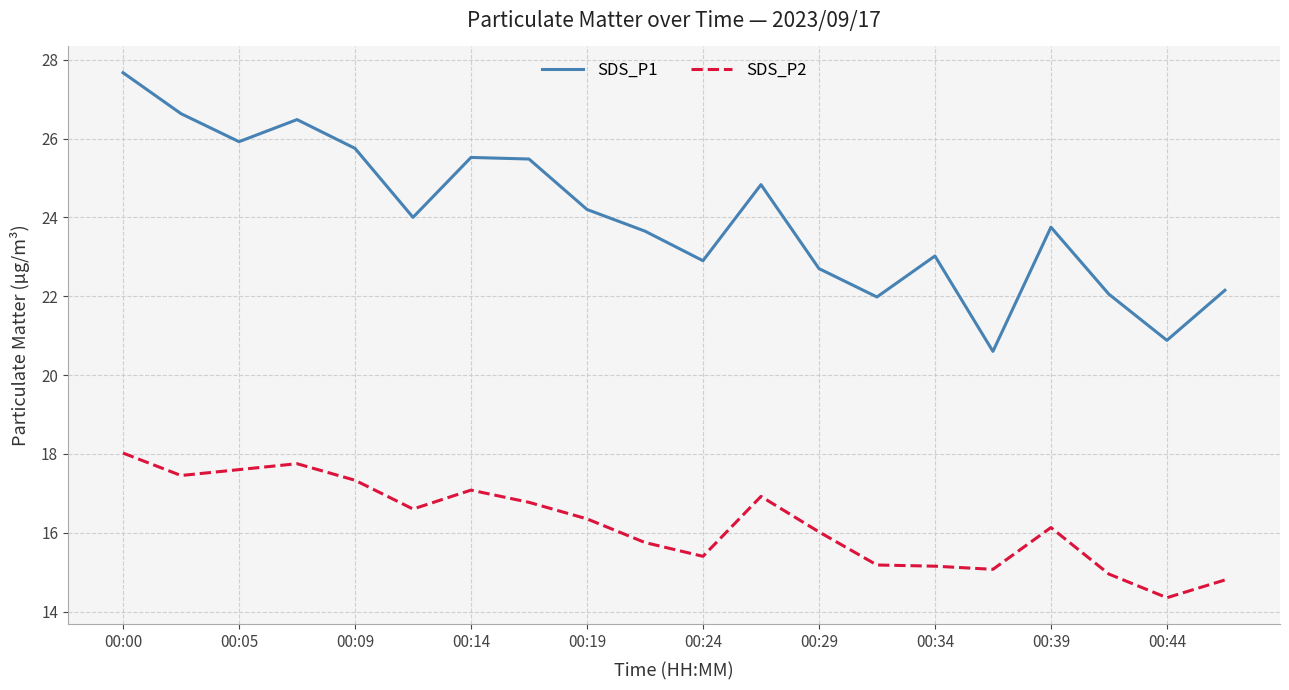

True or false: SDS_P1 and SDS_P2 cross at least once.

False